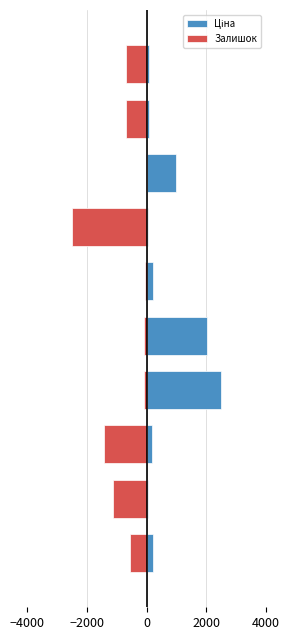

Which series has the largest total across all categories?

Ціна